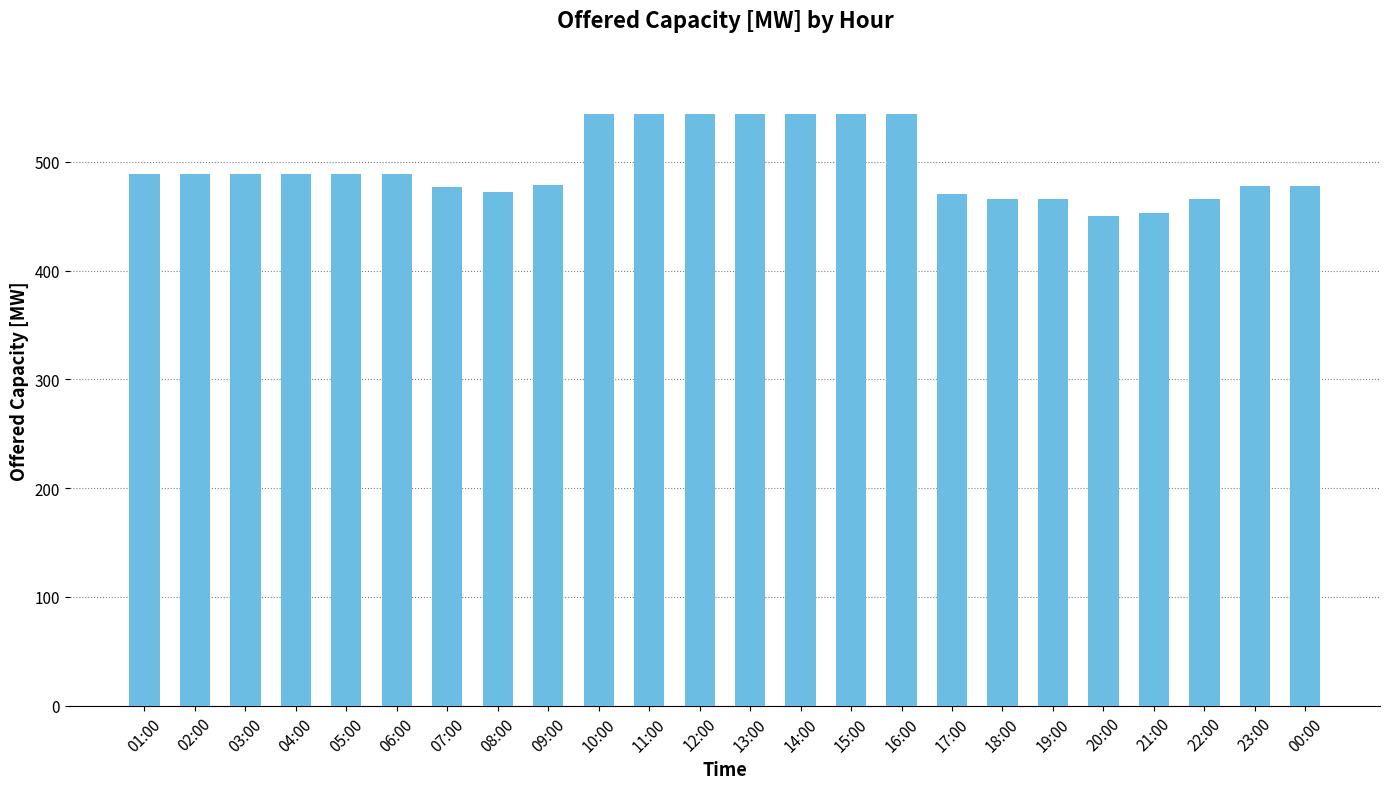

Count the number of categories in the chart.

24